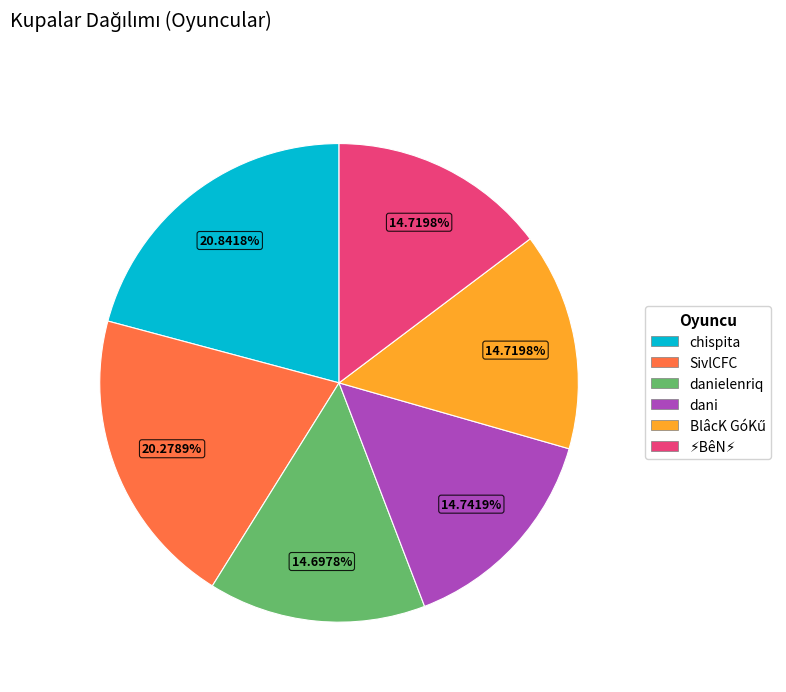

Is there a majority slice in this chart?

No